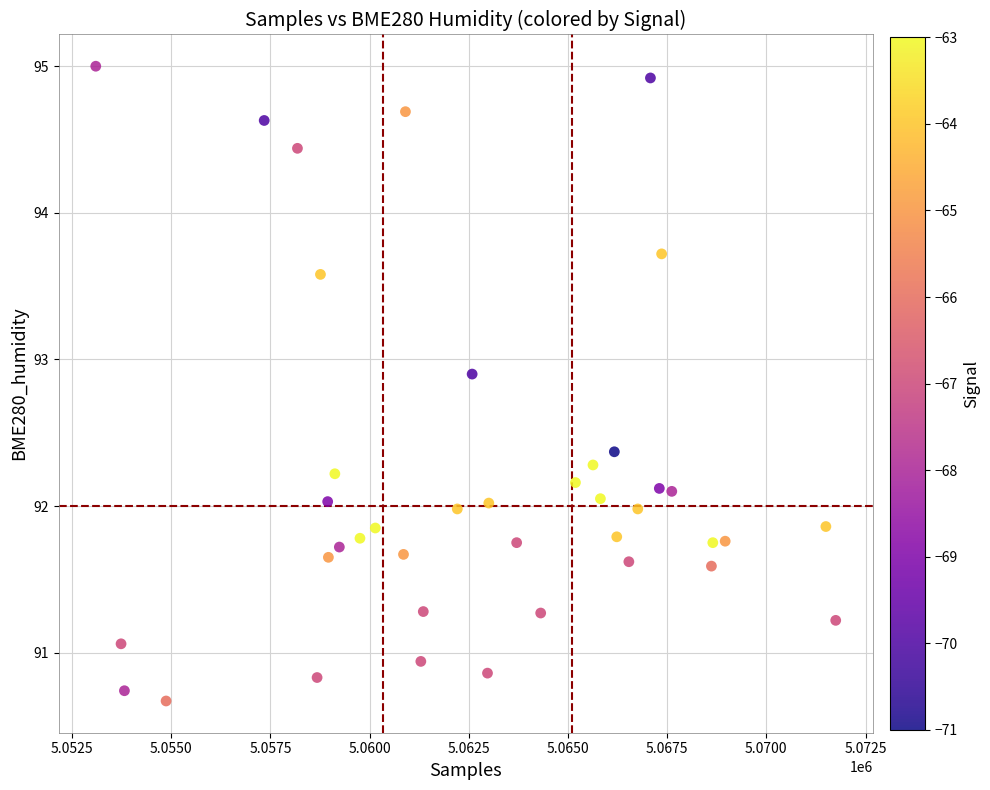

What is the range of Y values (max minus min)?

4.3